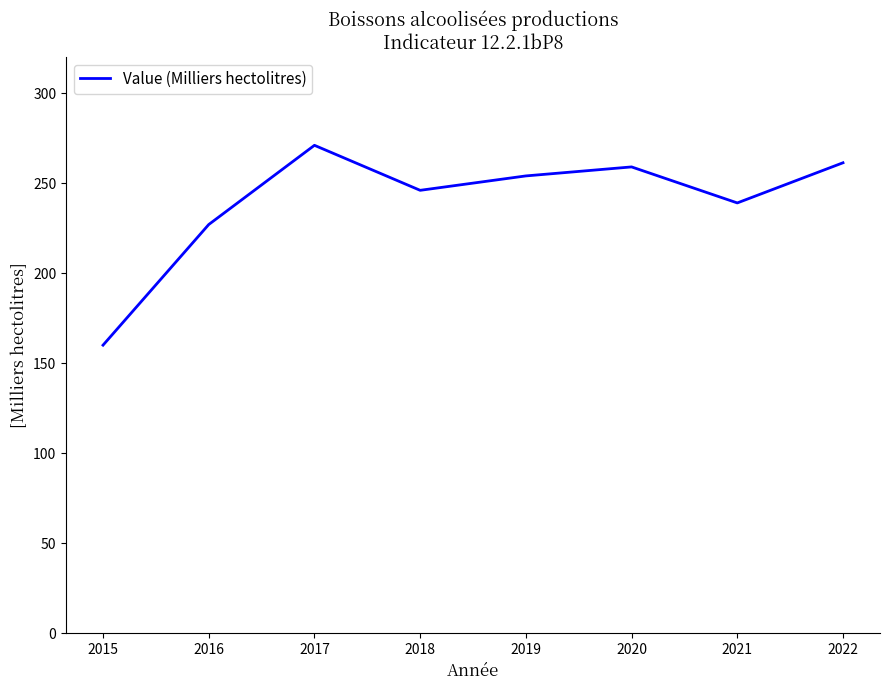

Count the number of data series in this chart.

1